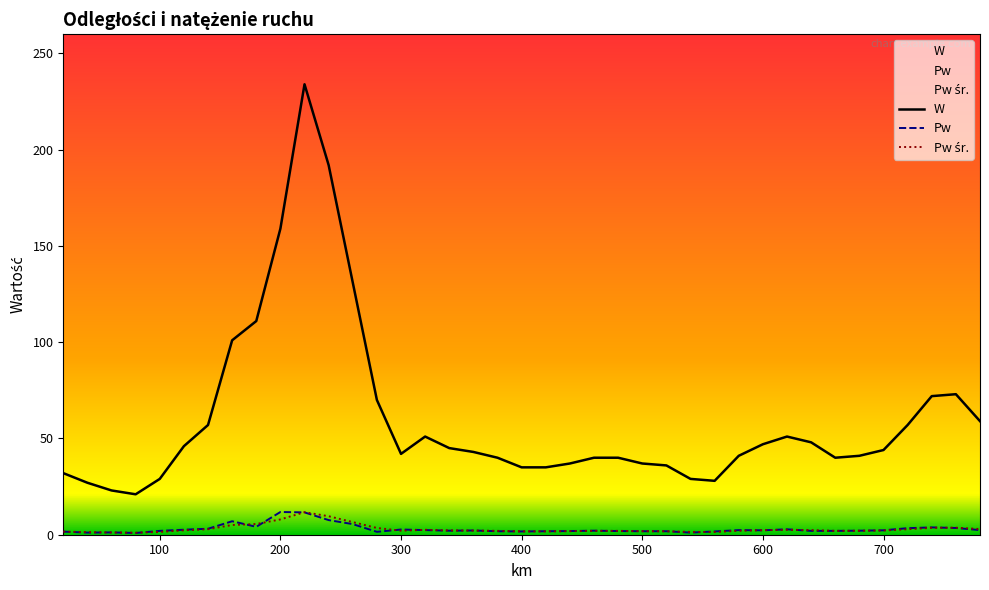

Which series changed the most between 140 and 180?

Pw śr.